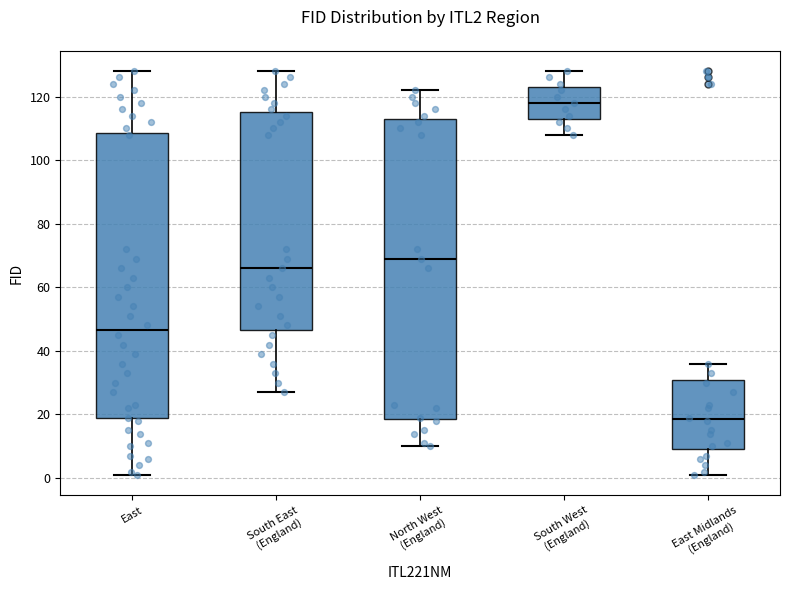

Reading left to right, read every box against the y-axis: the position of its median line, the range the box covers, and the ends of its whiskers. The values are not printed on the chart, so give them approximately, as read against the axis.

East: median 46, box 18 to 108, whiskers 2 to 128
South East (England): median 66, box 46 to 116, whiskers 28 to 128
North West (England): median 70, box 18 to 114, whiskers 10 to 122
South West (England): median 118, box 114 to 124, whiskers 108 to 128
East Midlands (England): median 18, box 10 to 30, whiskers 2 to 36